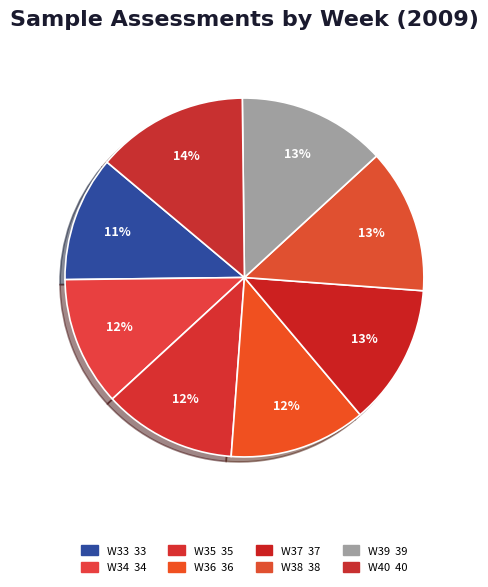

True or false: W35 accounts for 12% of the total.

True